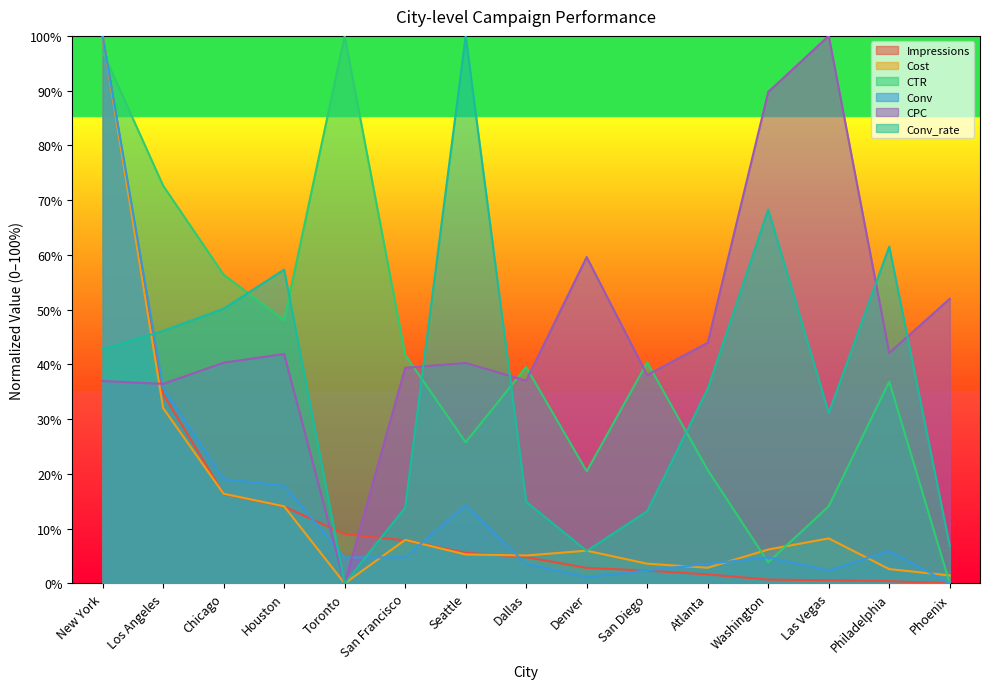

How many lines are shown in the chart?

6